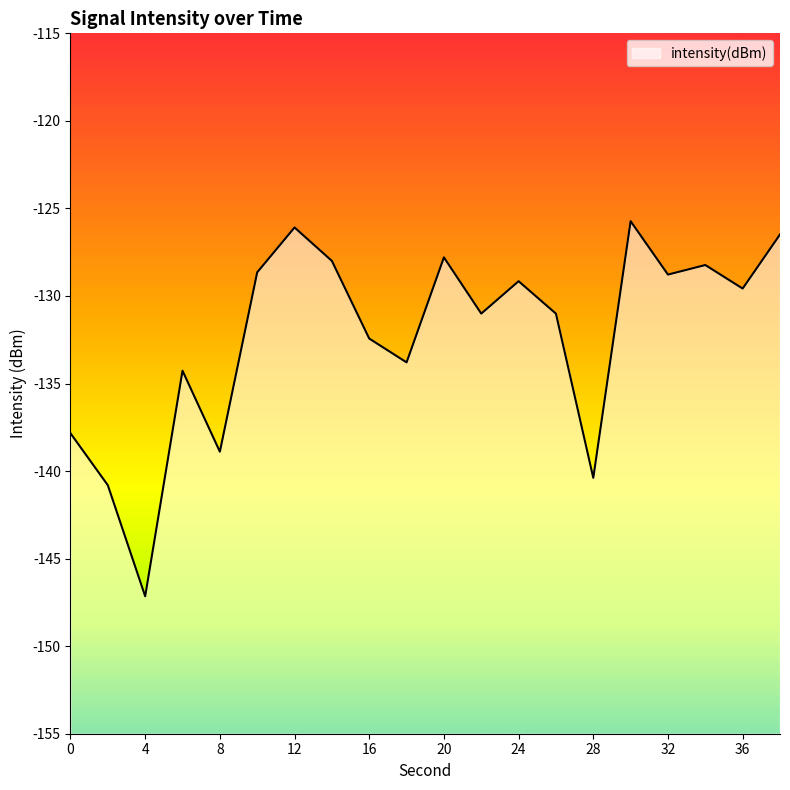

What is the greatest value displayed?

-125.7